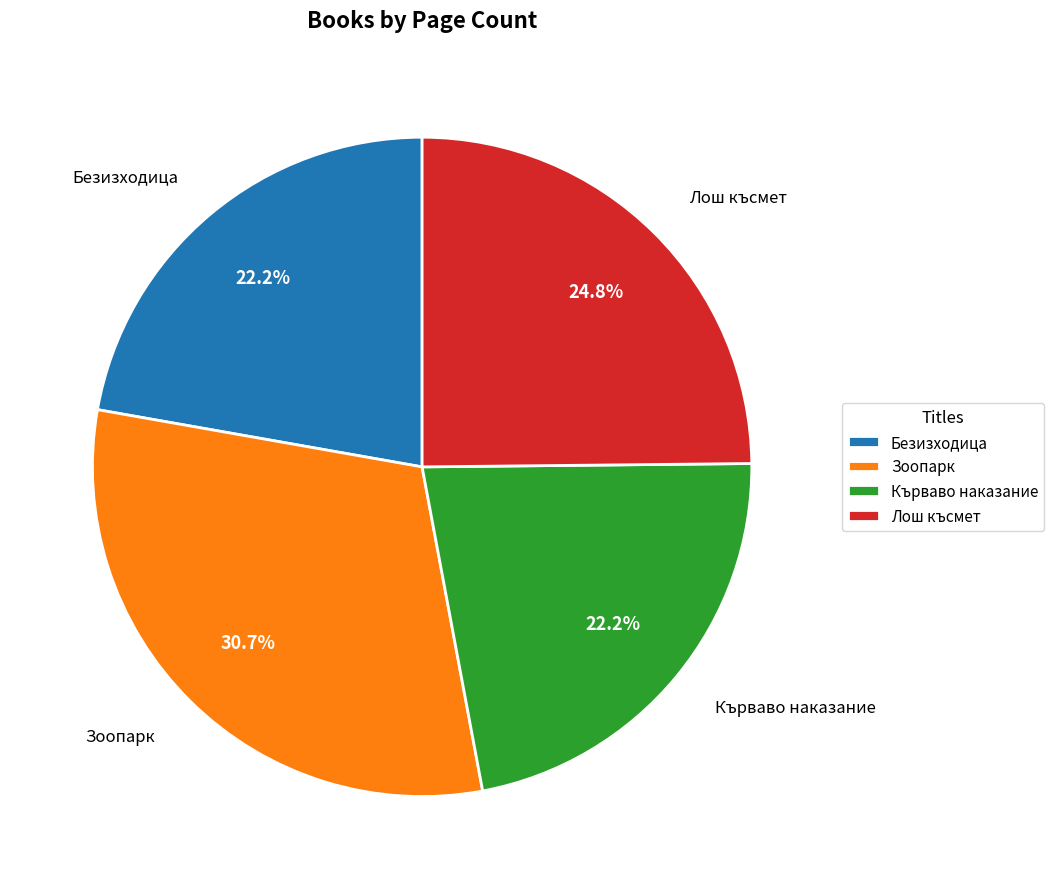

Is Лош късмет the majority of the pie?

No